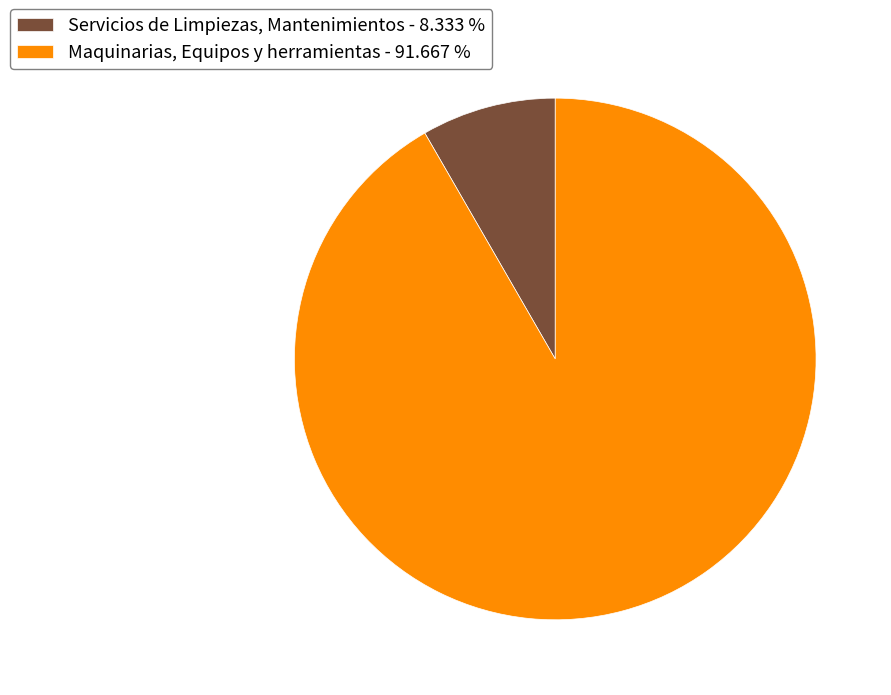

How many slices are in this pie chart?

2